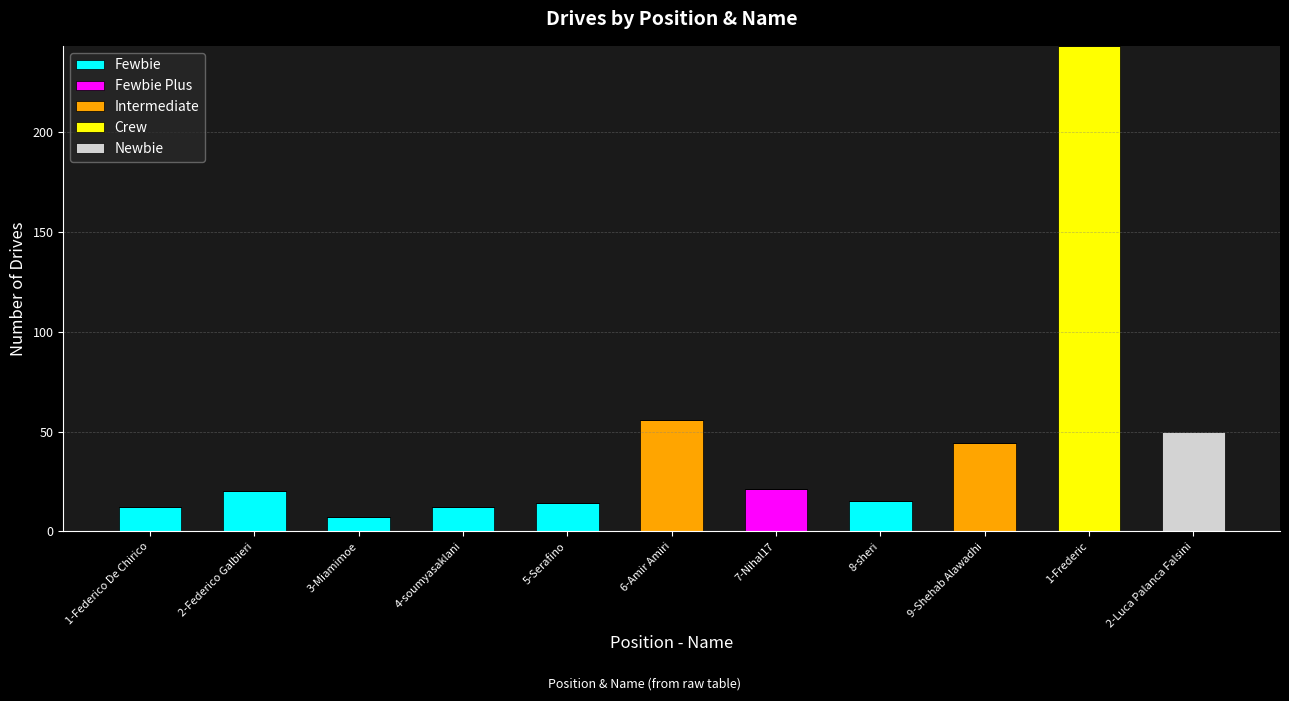

At which category is the sum across all series the highest?

1-Frederic